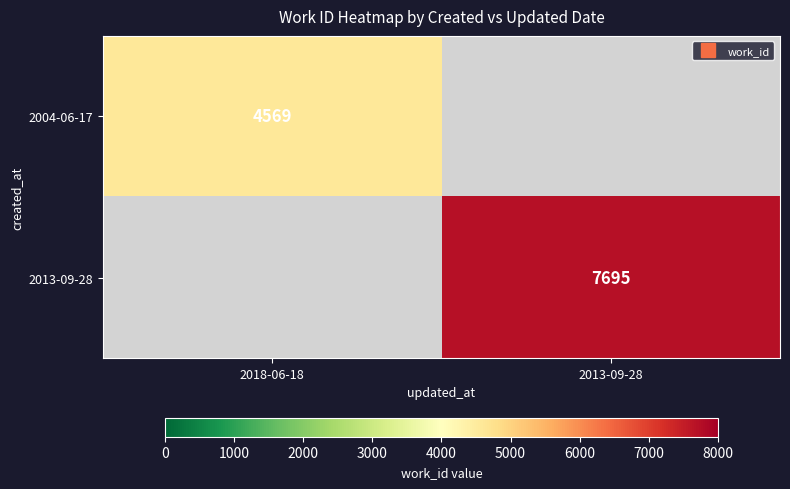

Rank the categories by 2004-06-17 value from lowest to highest.

2018-06-18, 2013-09-28